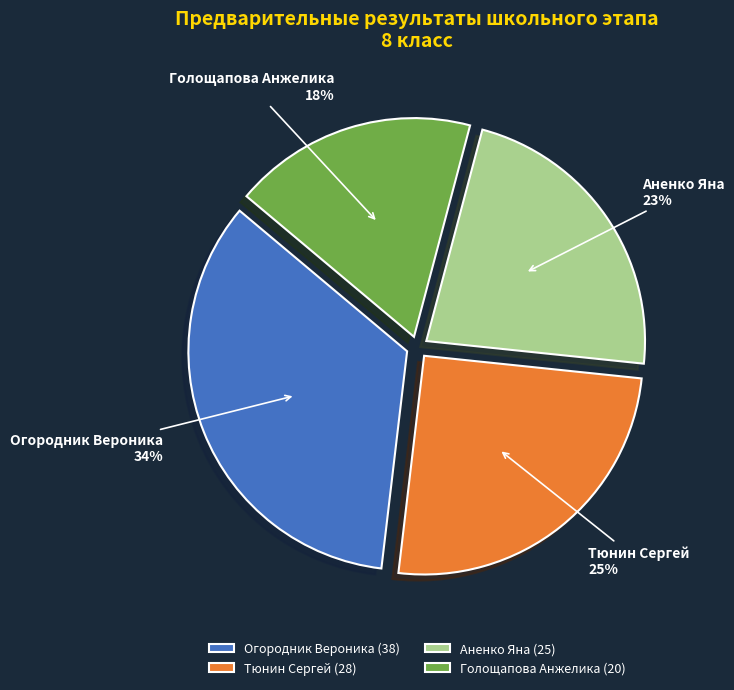

Which category has the smallest portion of the pie?

Голощапова Анжелика